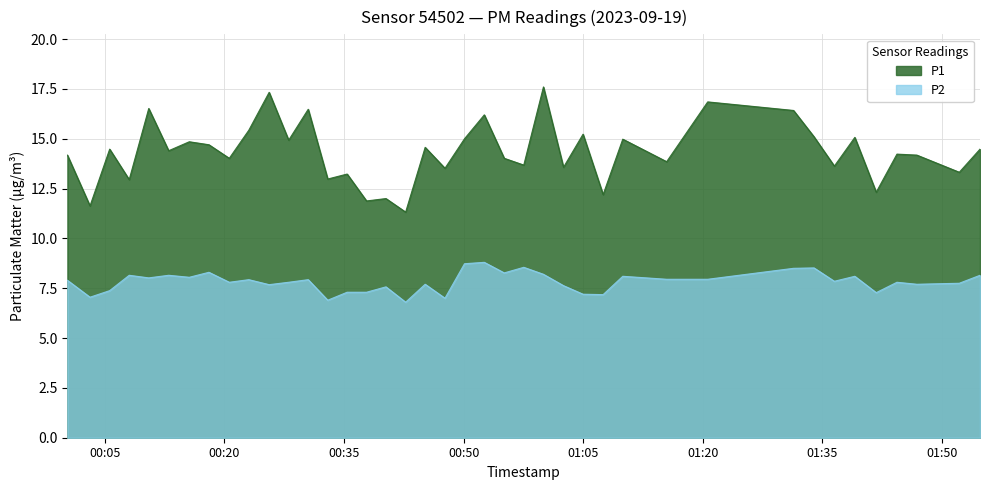

How many interior local valleys does the P2 series have?

13